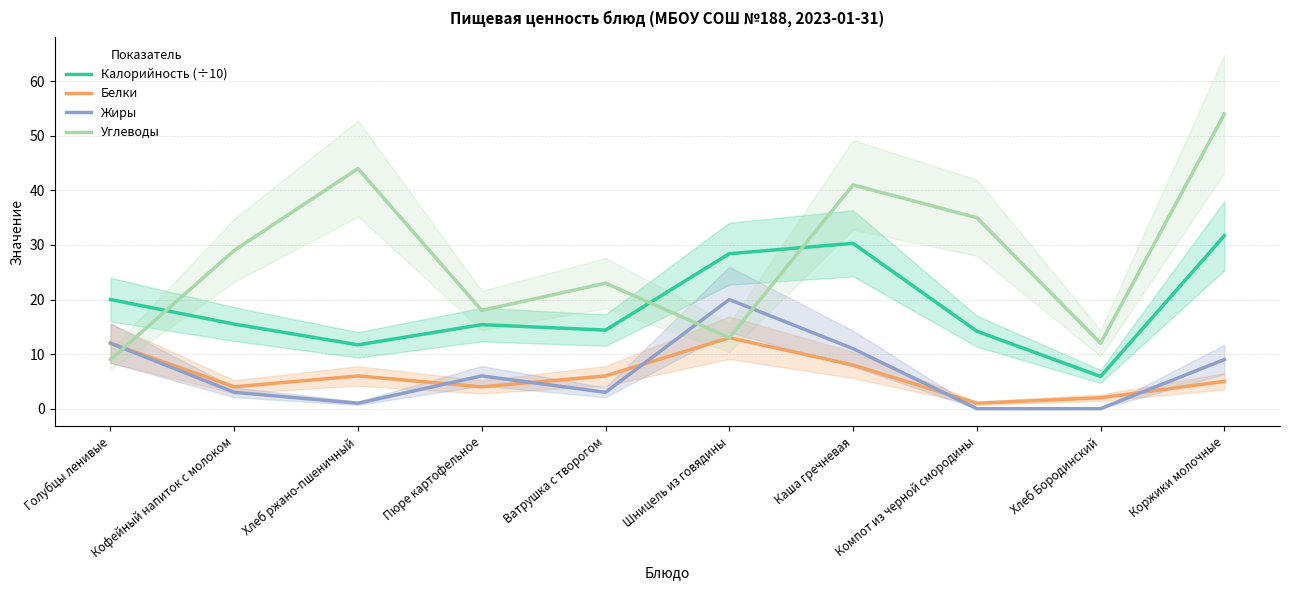

How many interior local valleys does the Углеводы series have?

3